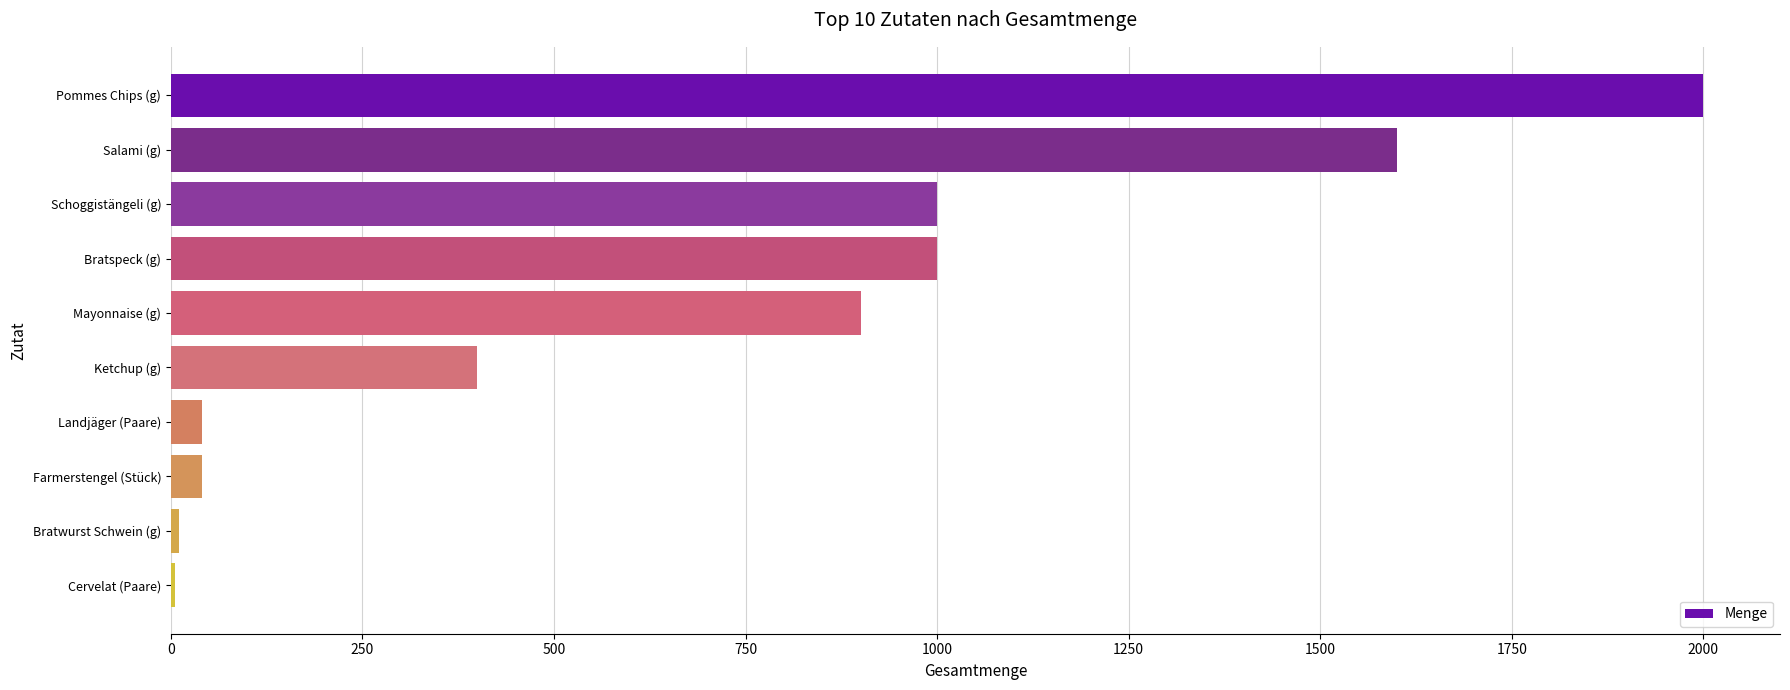

What is the ratio of the value at Pommes Chips (g) to the value at Ketchup (g)?

5.0